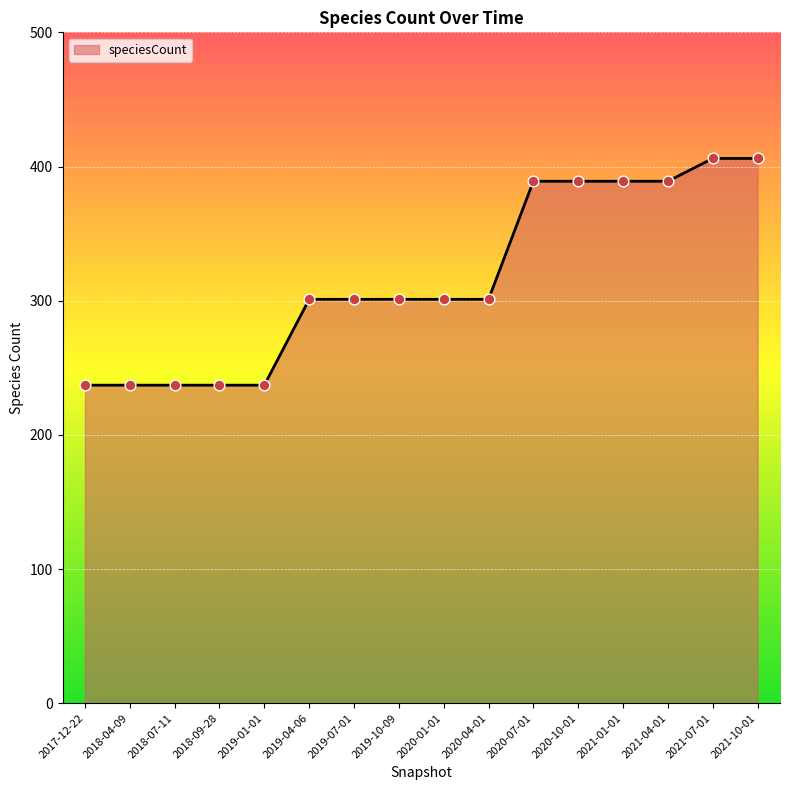

What is the change in value from 2019-07-01 to 2021-04-01?

+88